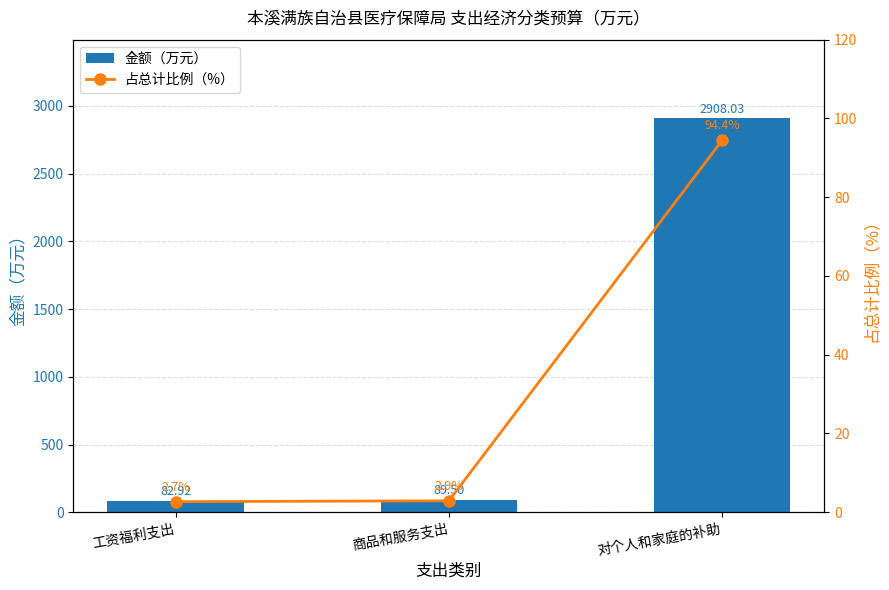

Which series has the largest total across all categories?

金额（万元）